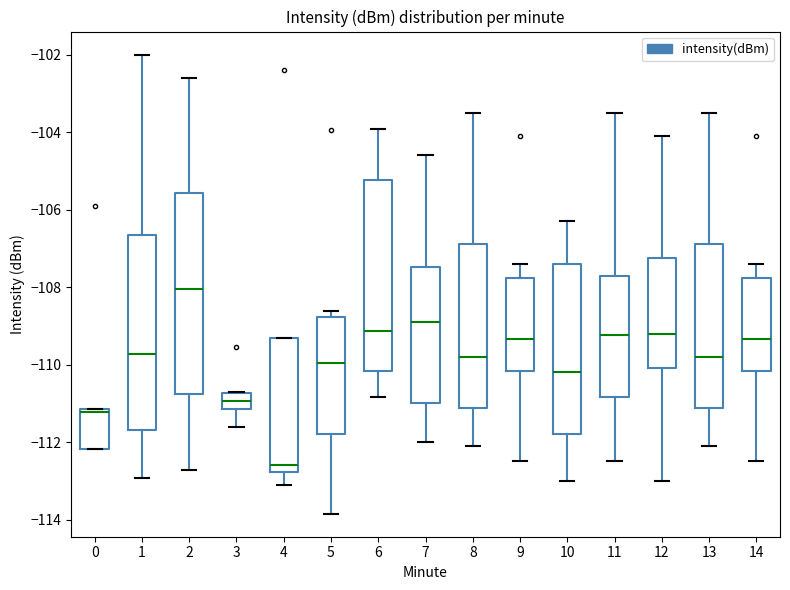

Which box's median line is the highest?

2